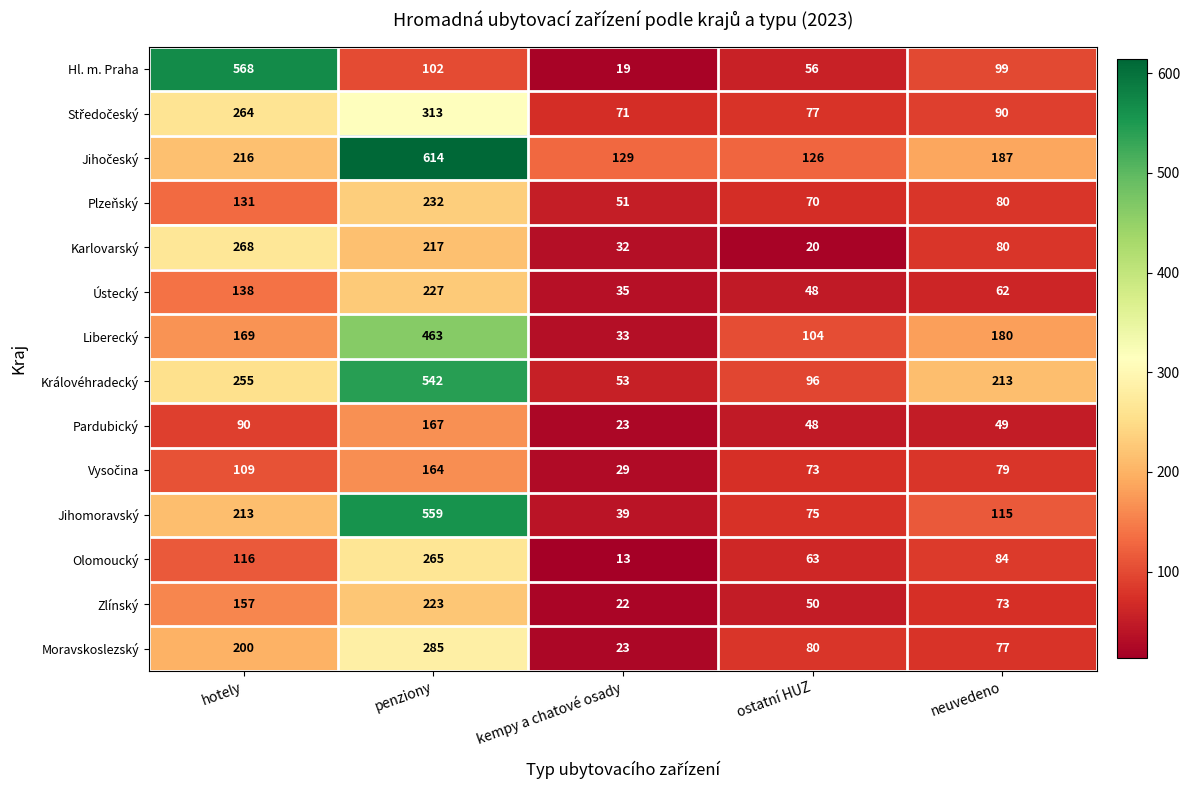

What is the total value across all series at kempy a chatové osady?

572